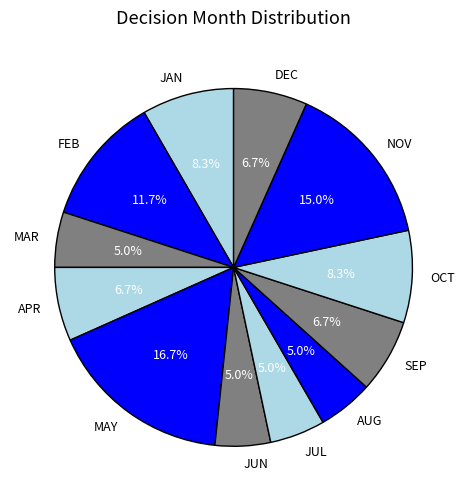

Count the number of slices in the pie.

12